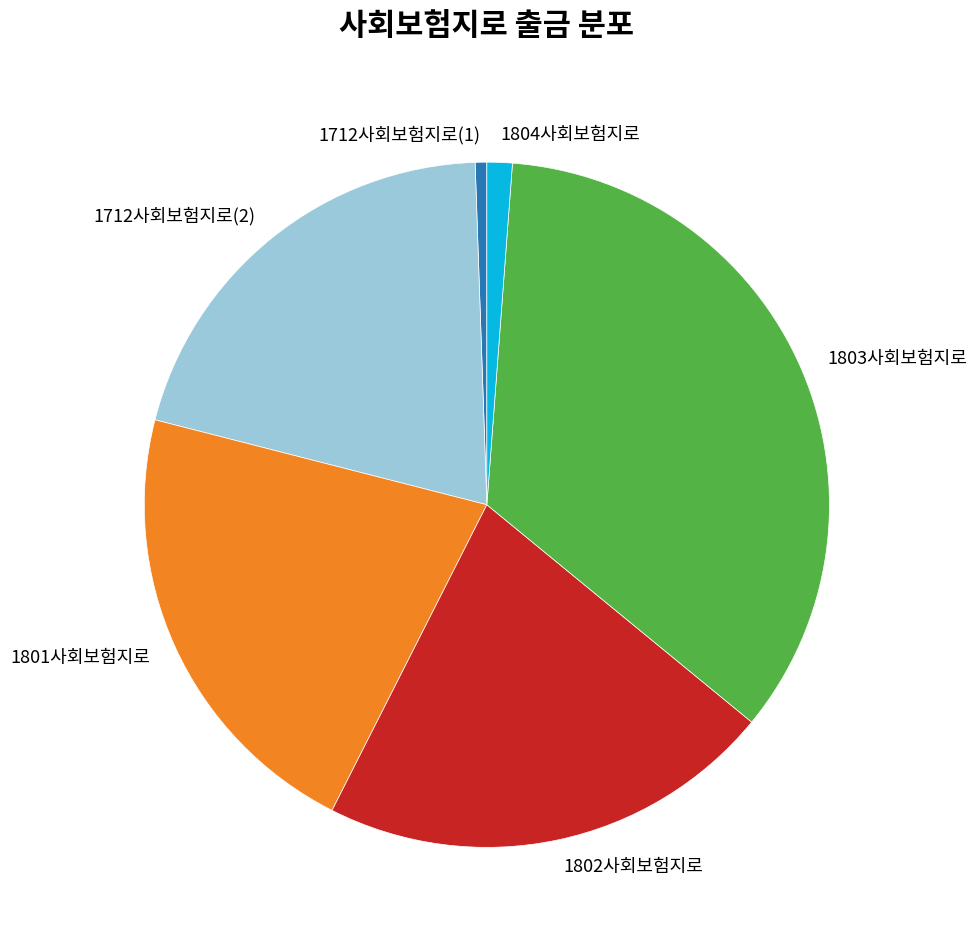

Count the number of slices in the pie.

6